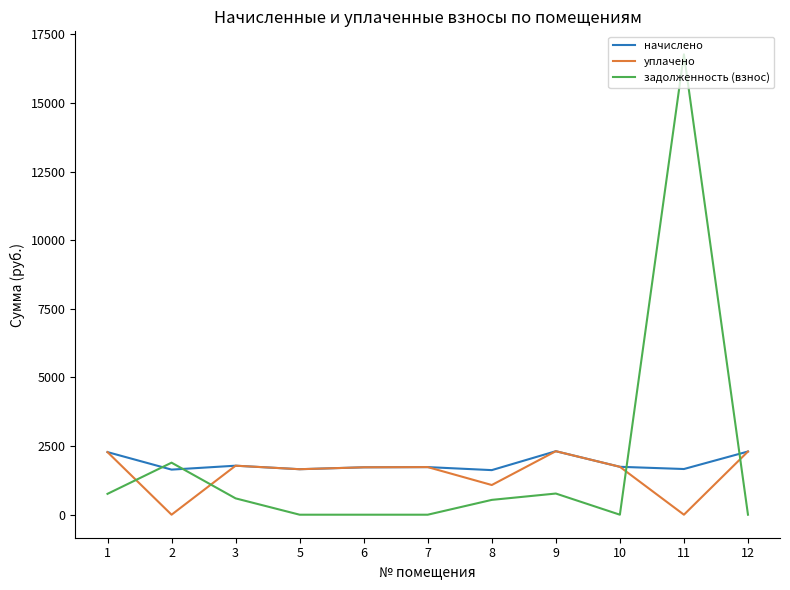

Is the value of задолженность (взнос) at 10 greater than the value of начислено at 10?

No